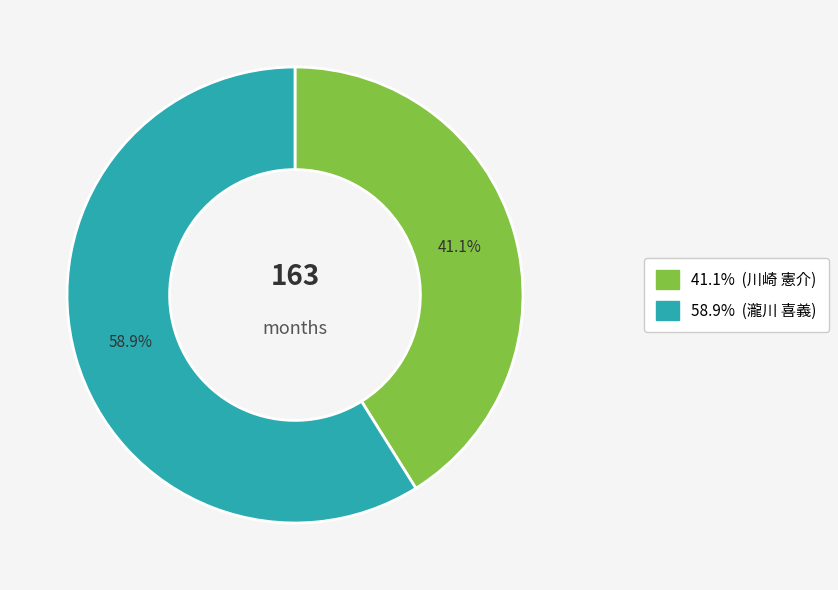

Is there a majority slice in this chart?

Yes